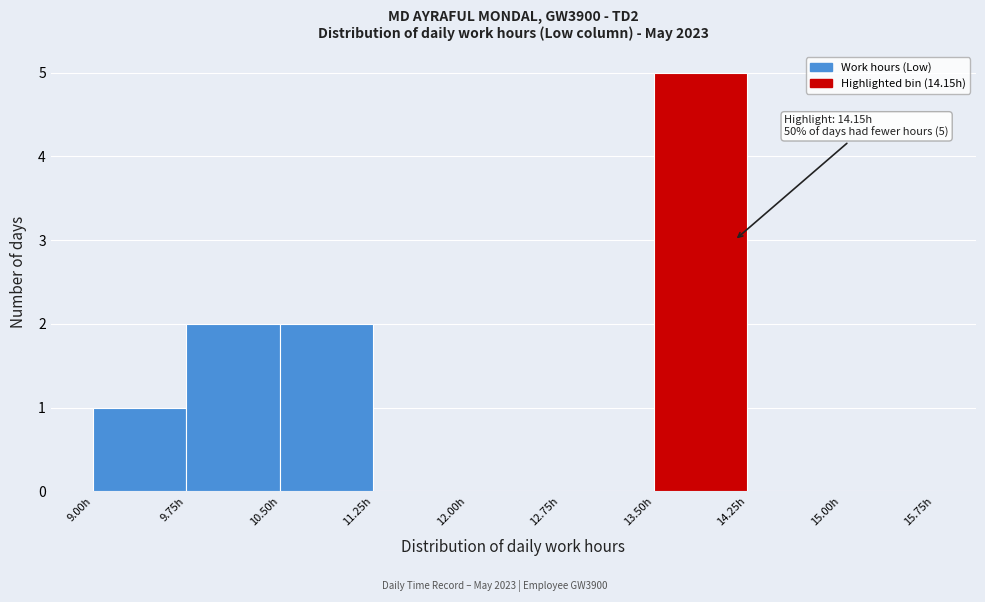

Over which range of the x-axis is the bar tallest?

13.50 to 14.25